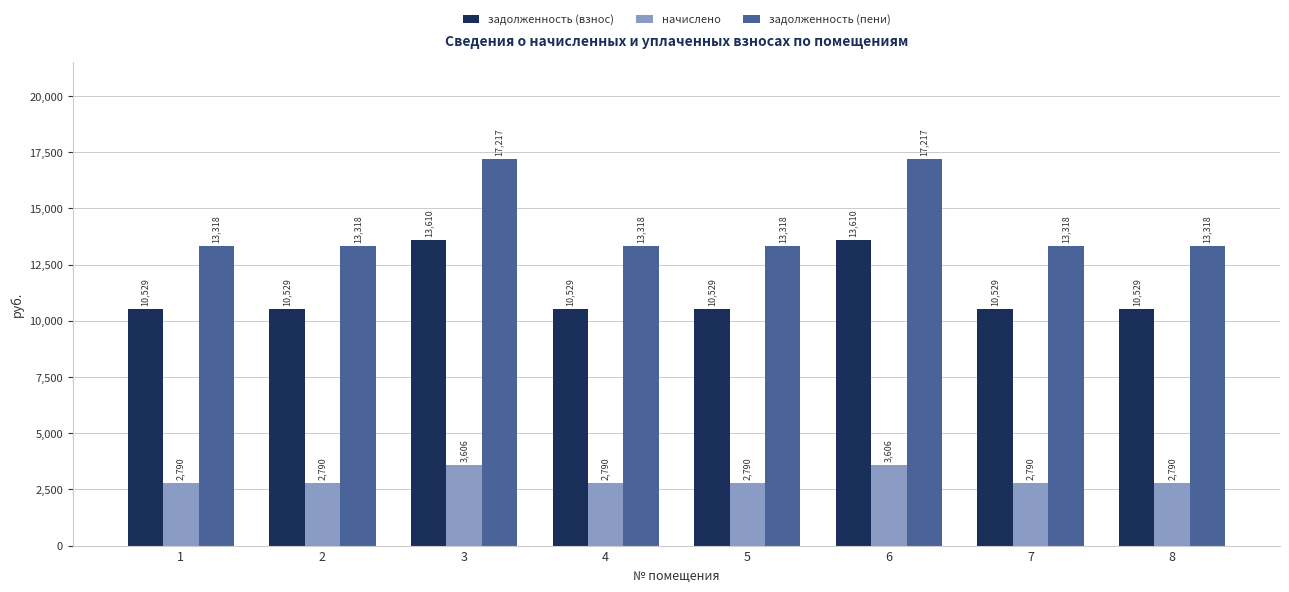

What is the total value across all series at 3?

34433.0